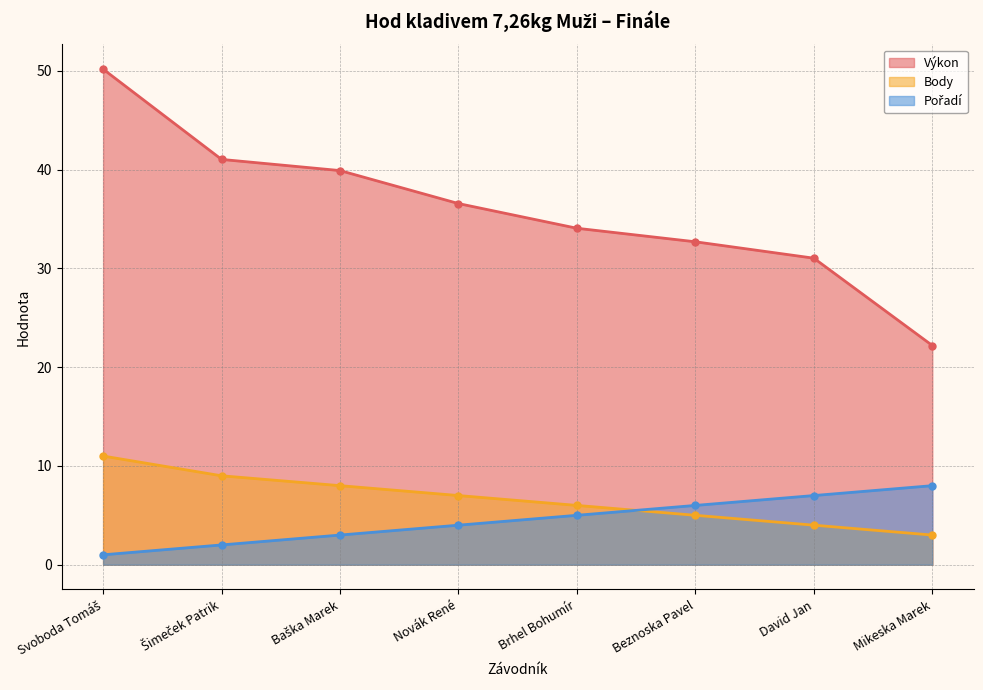

Rank the series at David Jan from highest to lowest value.

Výkon, Pořadí, Body